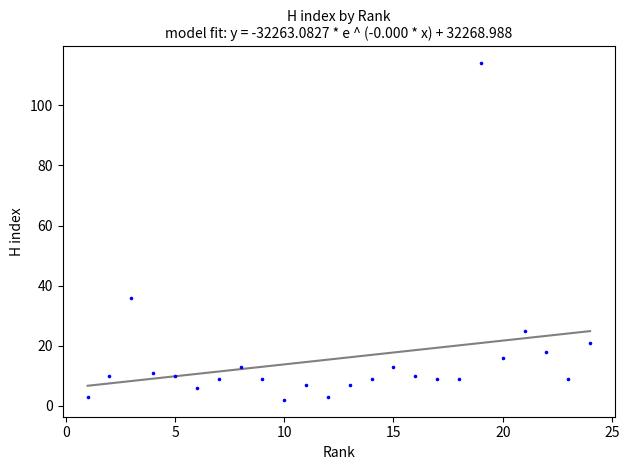

What is the range of Y values (max minus min)?

112